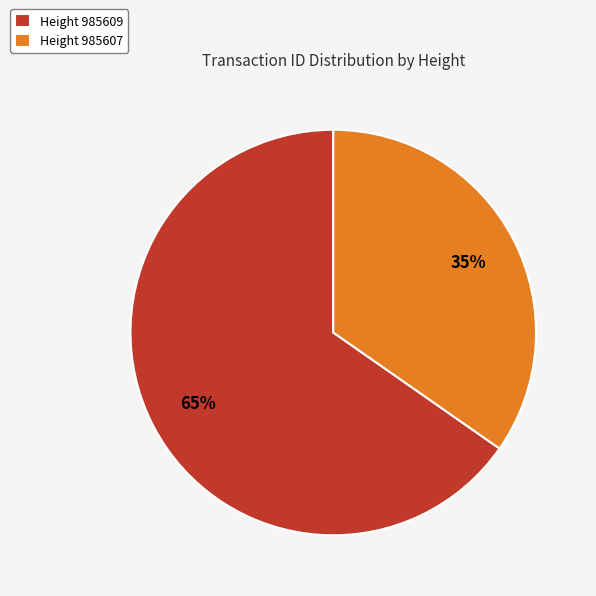

Is there any slice that represents more than half of the pie?

Yes